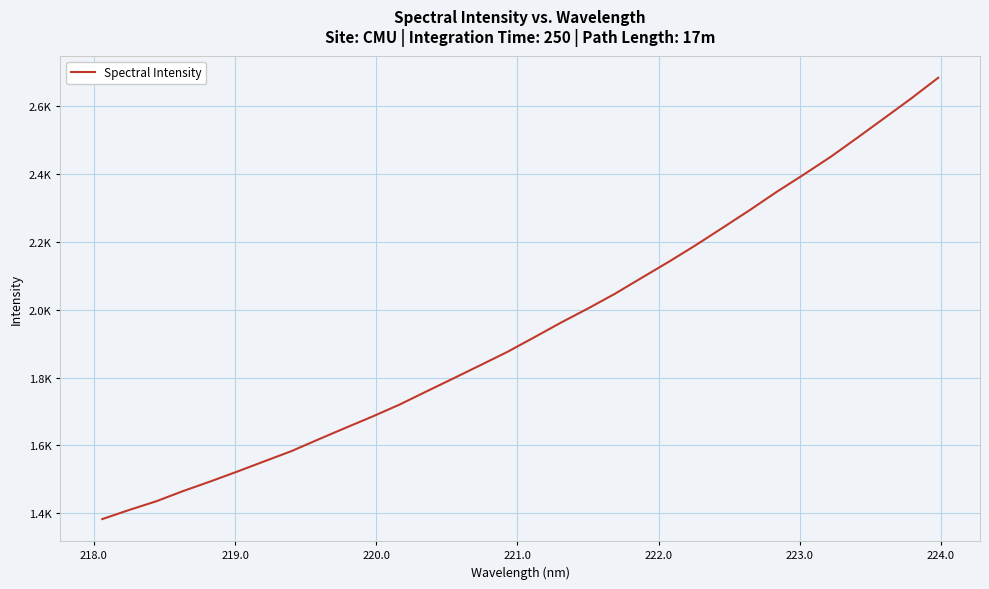

What is the difference between the maximum and second lowest values?

1273.0